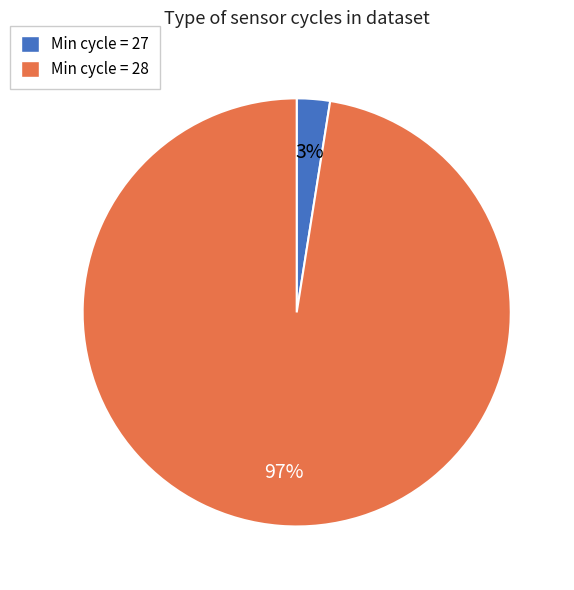

Rank the categories by value from lowest to highest.

Min cycle = 27, Min cycle = 28